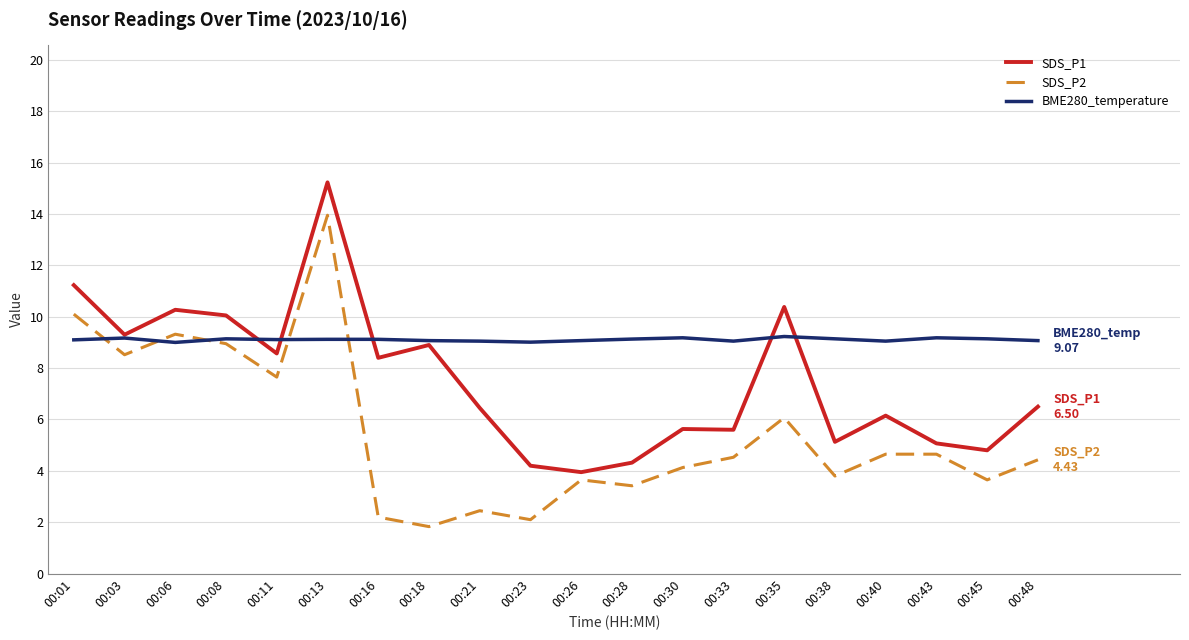

Rank the series at 00:13 from highest to lowest value.

SDS_P1, SDS_P2, BME280_temperature